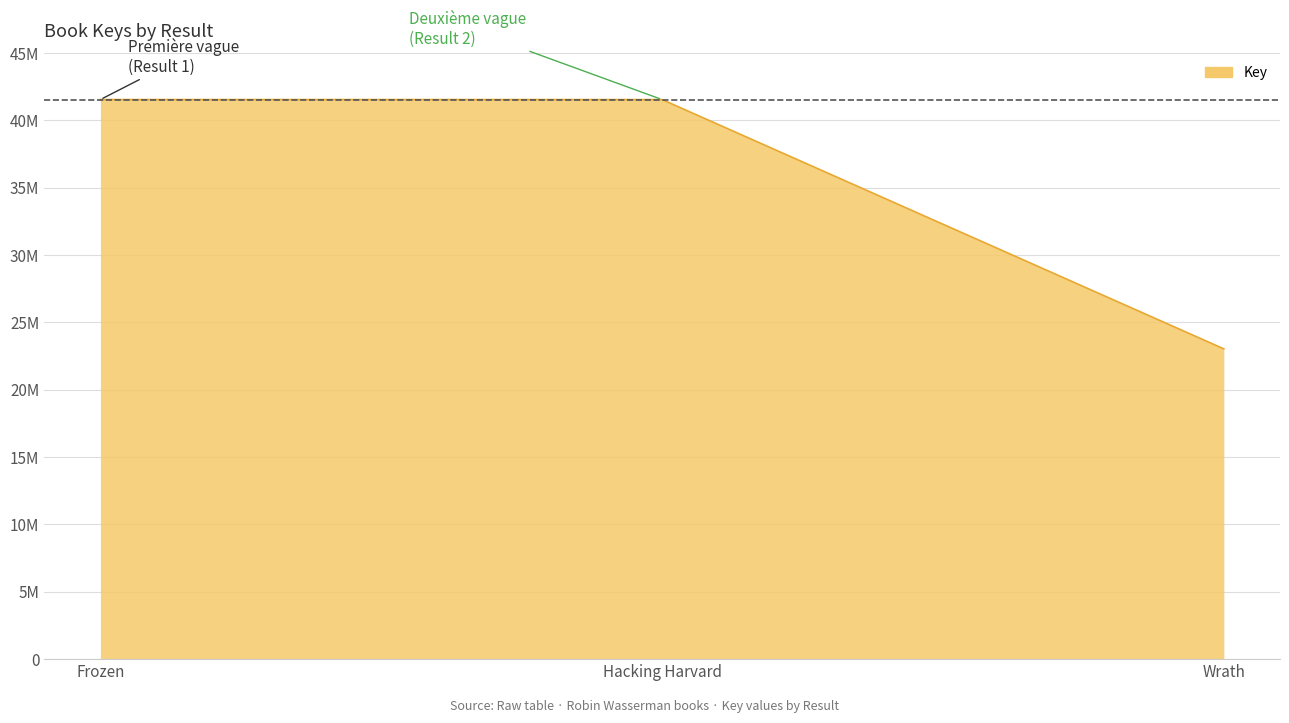

Does the chart have visible grid lines?

Yes